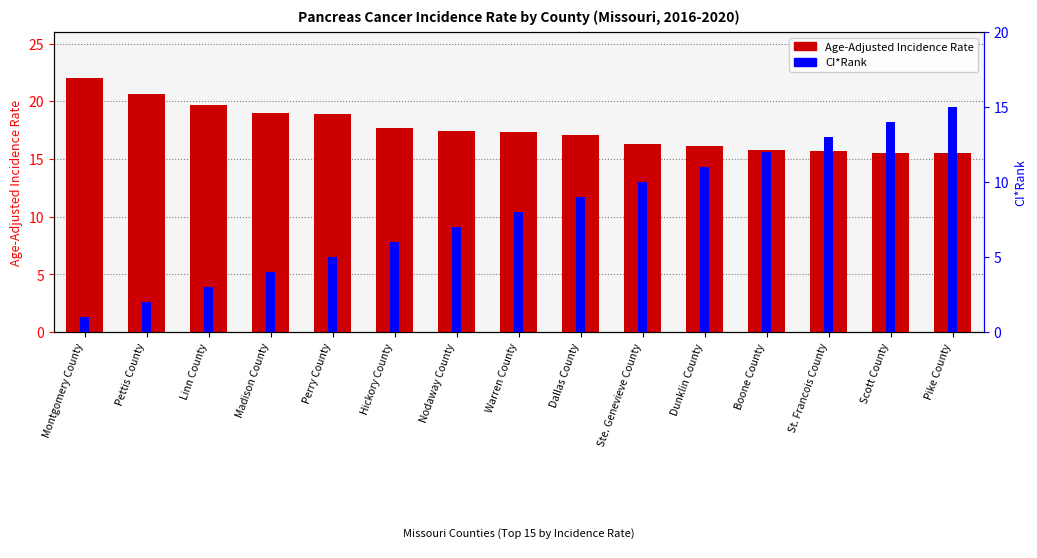

What is the average value of the Age-Adjusted Incidence Rate series?

17.6